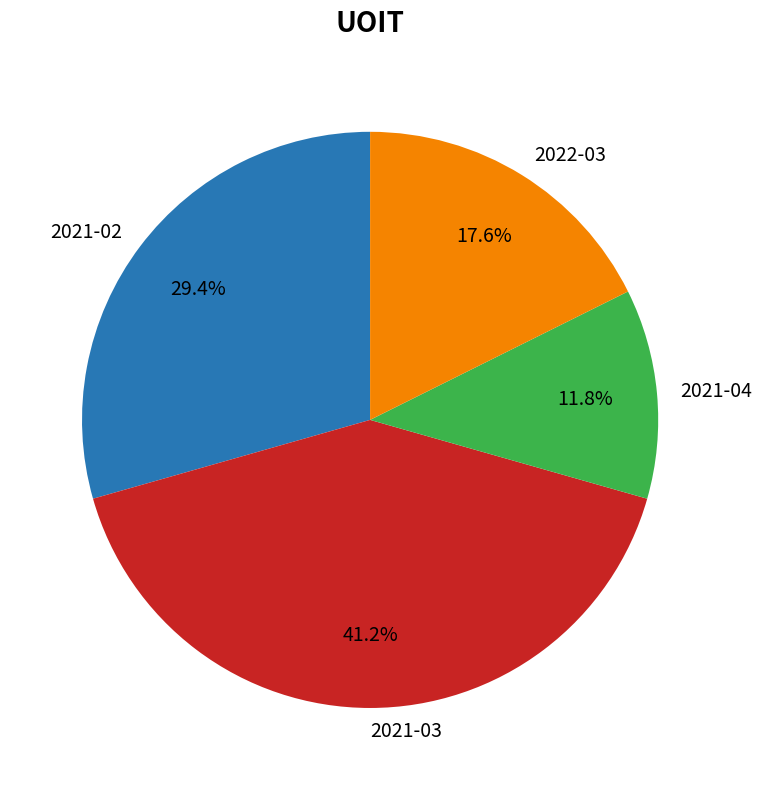

Approximately how many times larger is the value at 2021-02 compared to 2022-03?

1.7